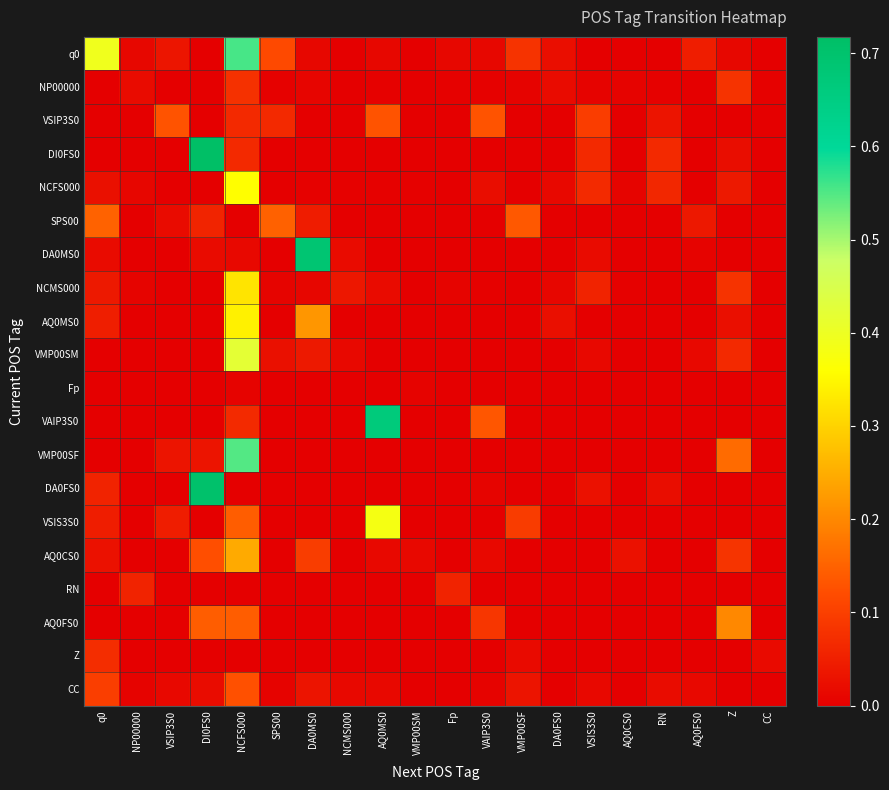

What is the total value across all series at VSIS3S0?

0.4